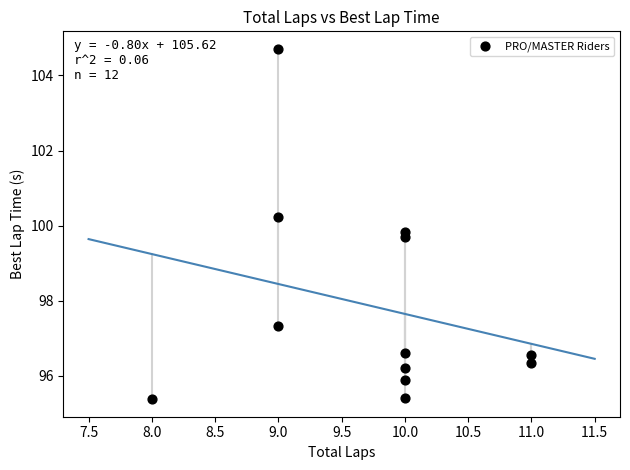

What is the average X value?

9.8